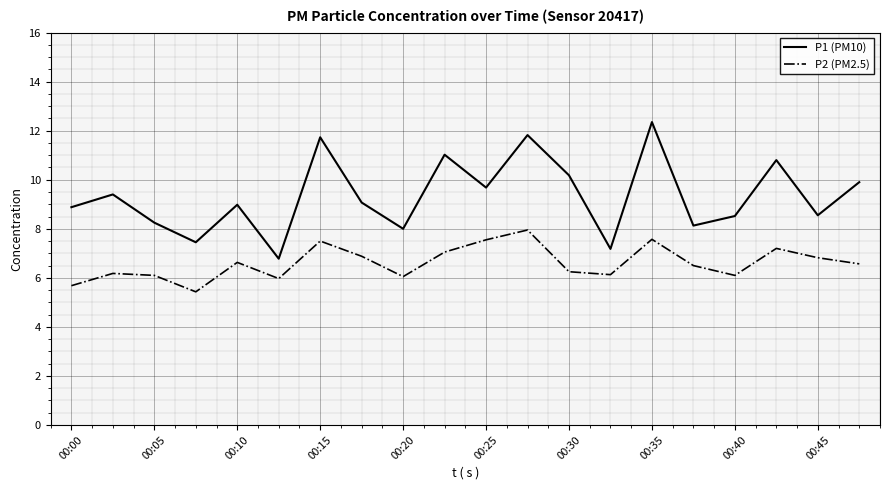

Which series has the largest total across all categories?

P1 (PM10)